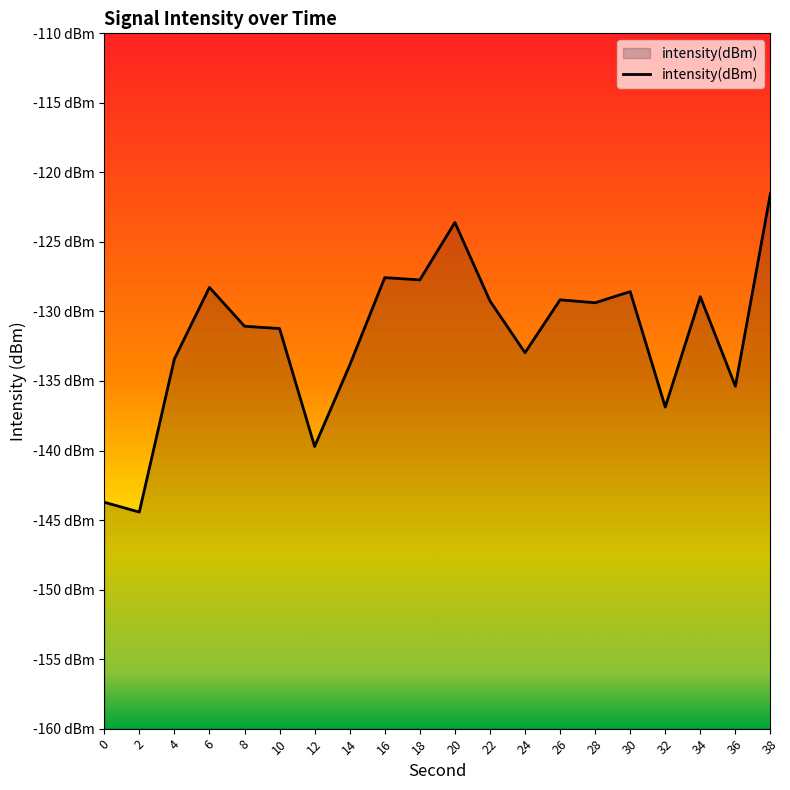

How many values exceed -129?

7